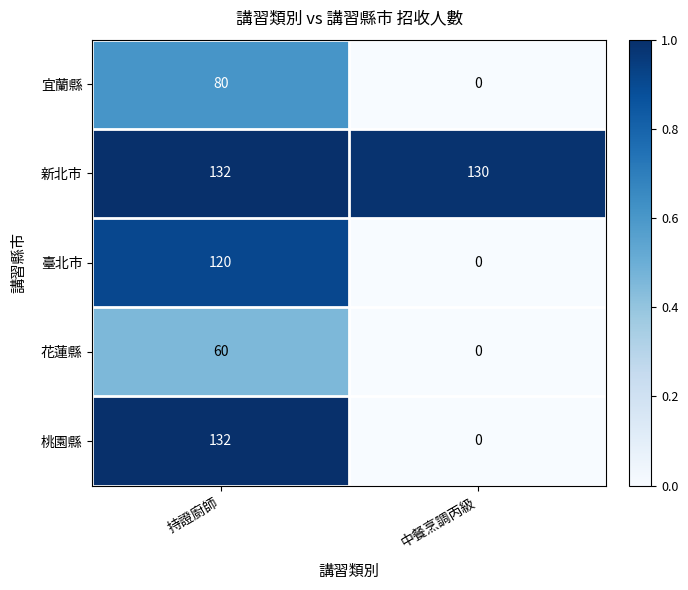

The value of 花蓮縣 at 持證廚師 is 60. True or false?

True